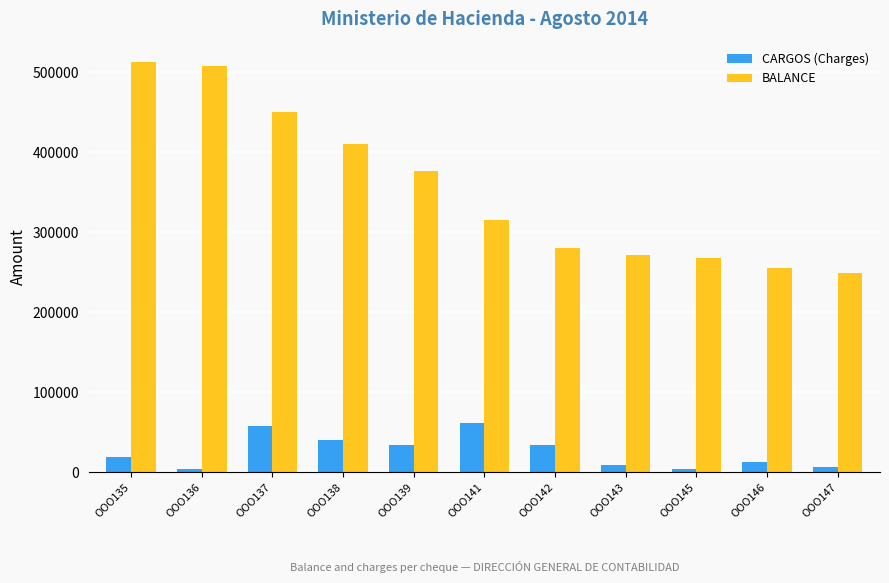

The BALANCE series shows 619185.5 at OOO137. True or false?

False